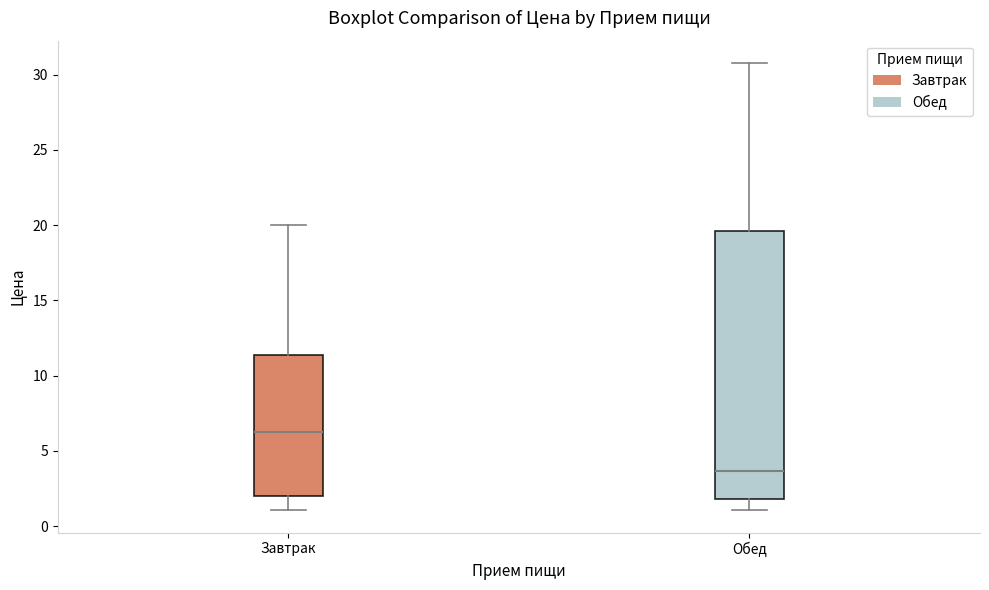

Which box's median line is the highest?

Завтрак